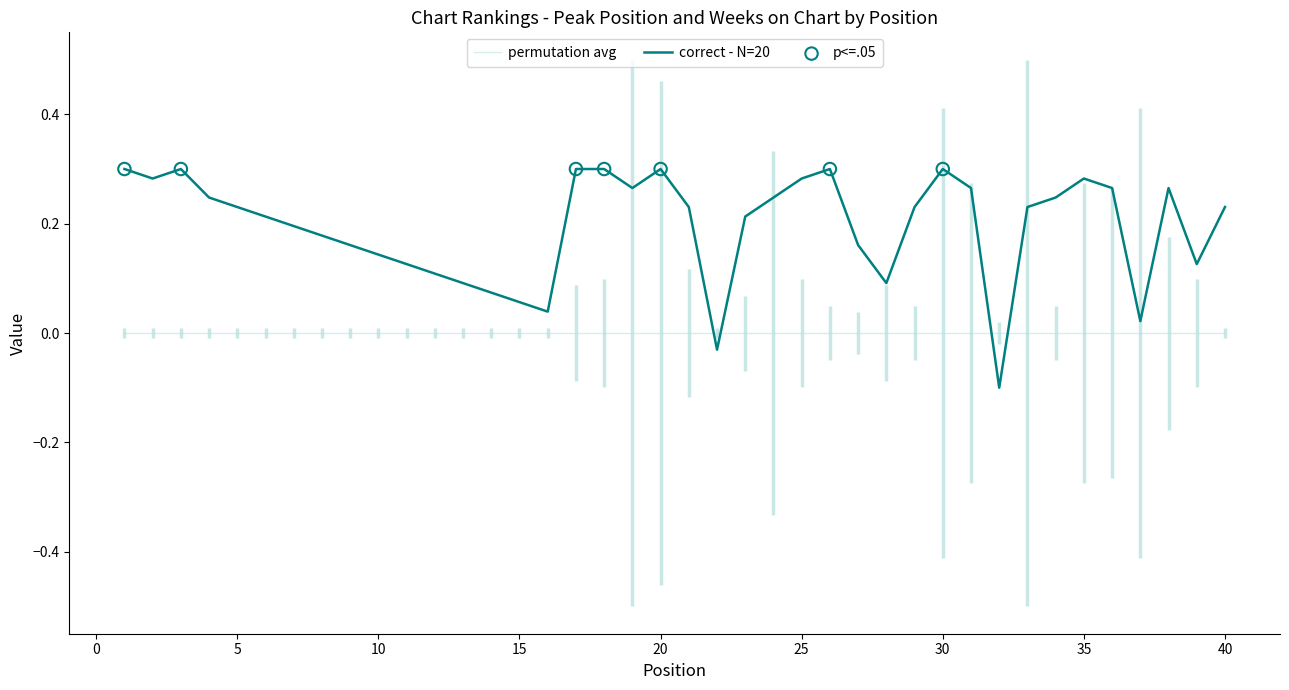

What is the change in value from 11 to 19?

+0.1